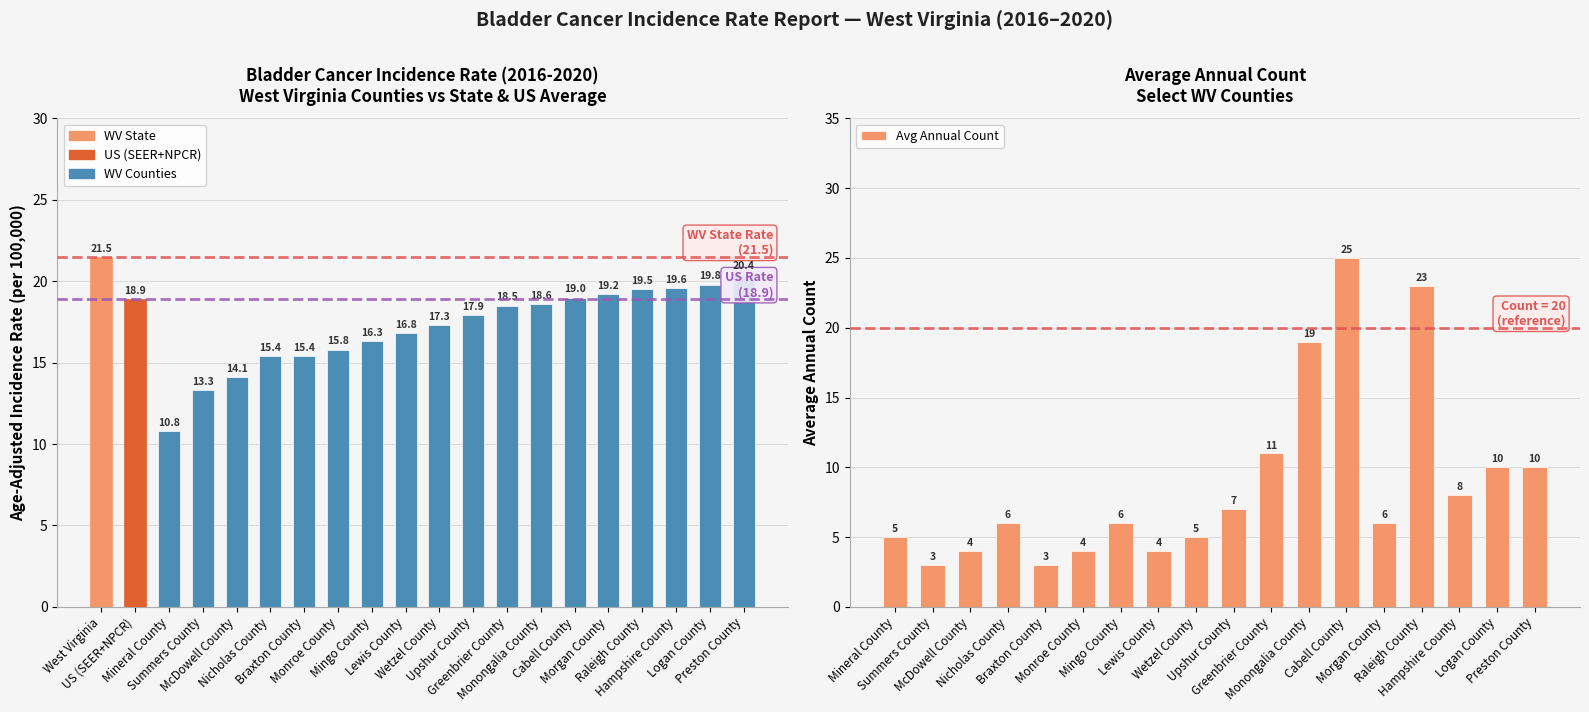

What is the ratio of the value at Morgan County to the value at West Virginia?

0.9